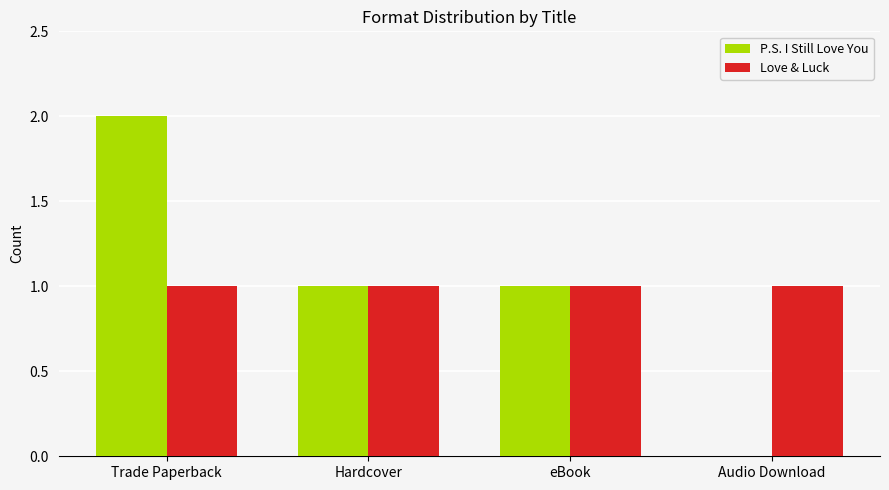

Is it true that P.S. I Still Love You equals 1 at Trade Paperback?

False